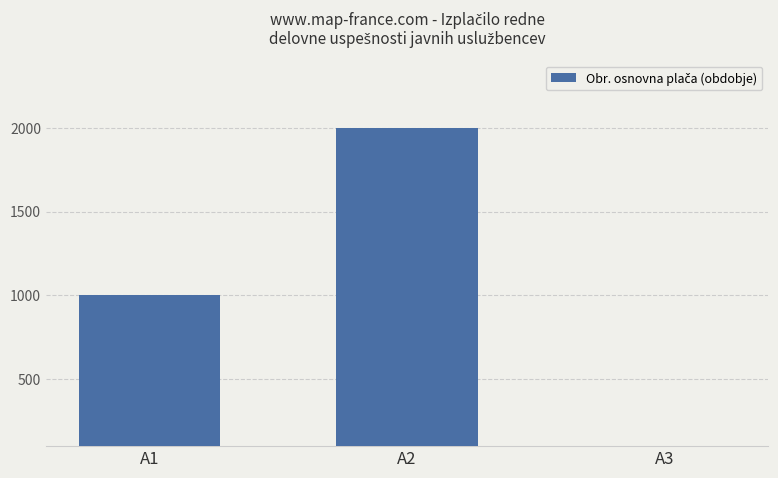

Where is the data nearest to the value 1000?

A1